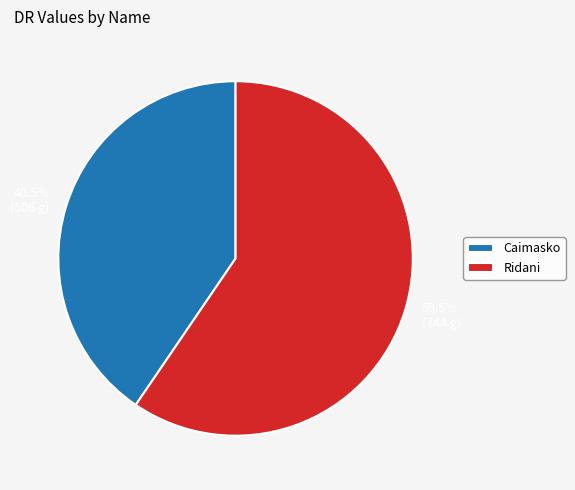

How many slices are in this pie chart?

2